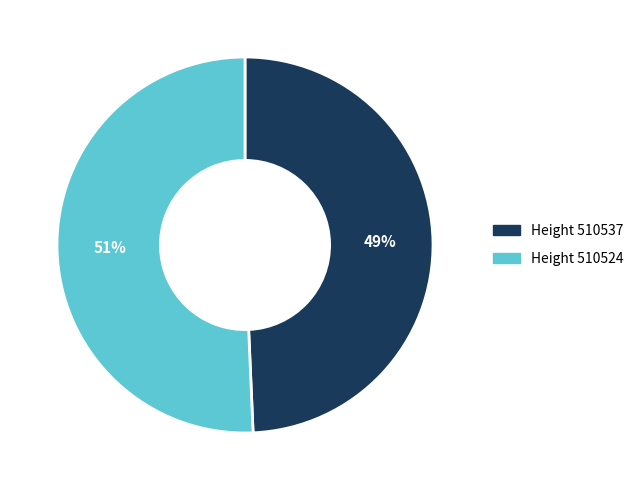

Count the number of slices in the pie.

2